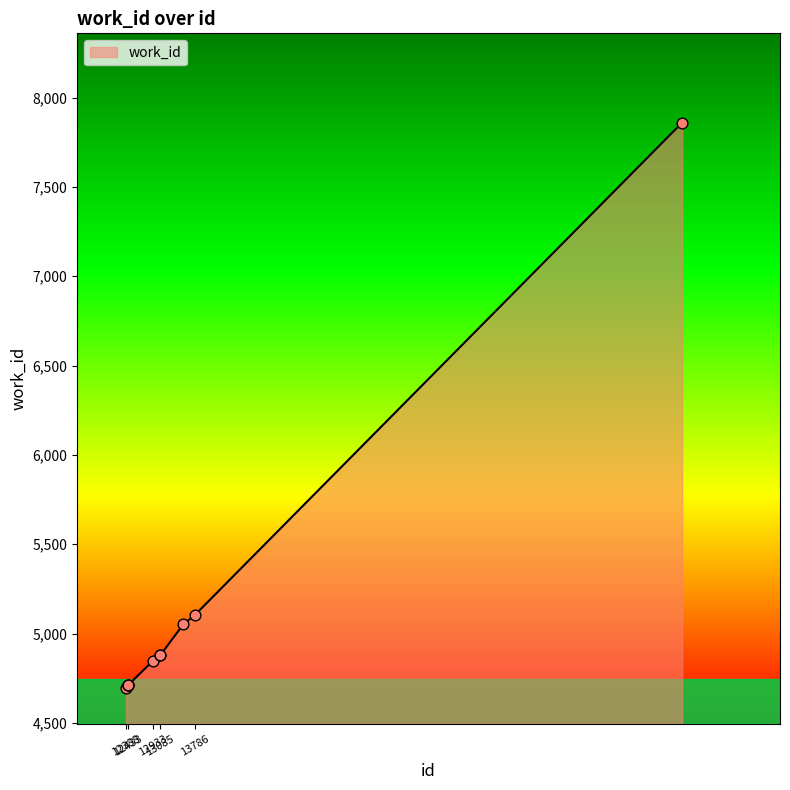

What is the difference between the maximum and minimum values?

3164